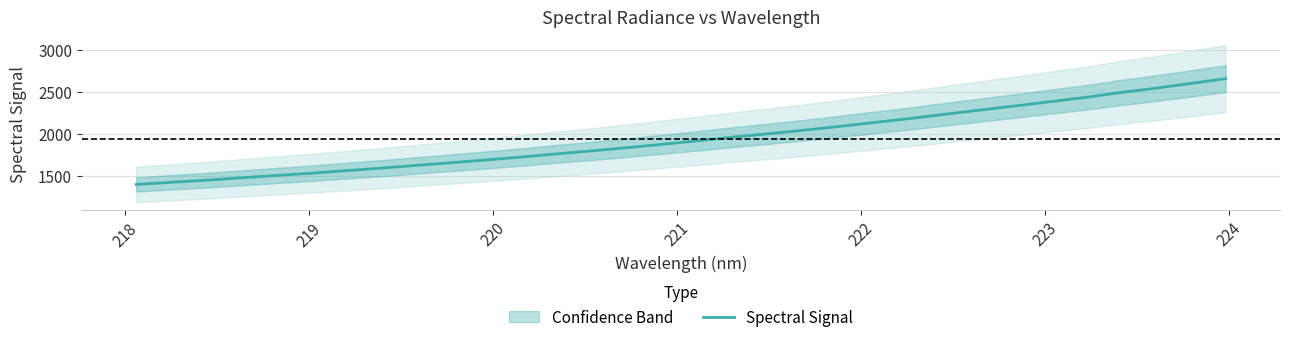

What is the highest value of the Spectral Signal series?

2658.8